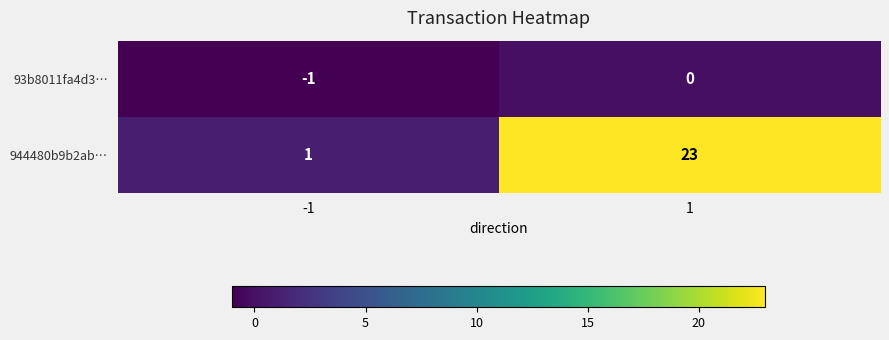

At which category is the sum across all series the highest?

1